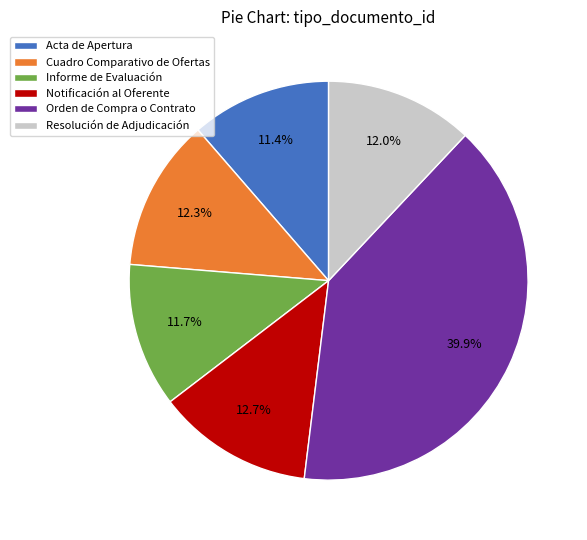

Does any single category account for the majority?

No